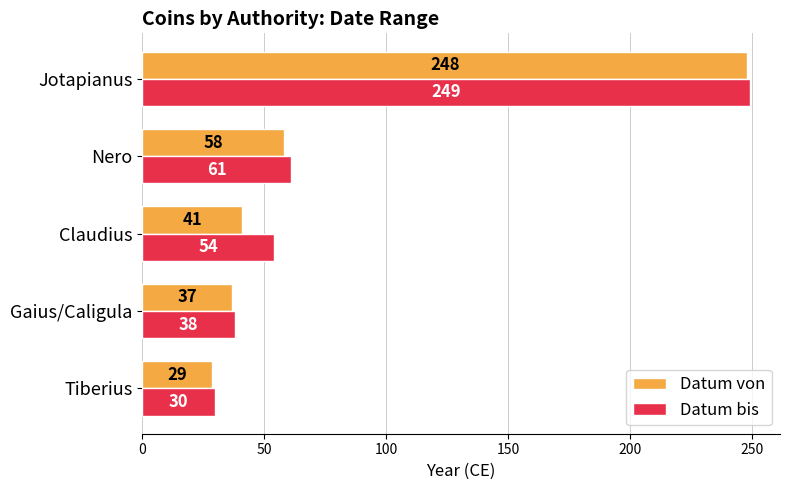

What is the spread (max minus min) of values at Gaius/Caligula?

1.0